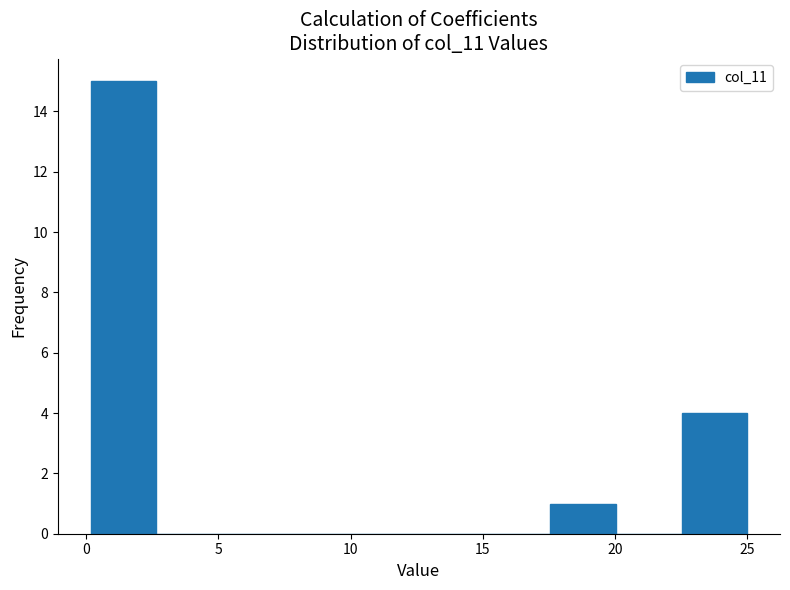

Reading left to right, list every bar in this chart as the range it spans on the x-axis followed by its height. Neither the bar edges nor the heights are printed on the chart, so give them approximately, as read against the axes.

0.0 to 2.5: 15
2.5 to 5.0: 0
5.0 to 7.5: 0
7.5 to 10.0: 0
10.0 to 12.5: 0
12.5 to 15.0: 0
15.0 to 17.5: 0
17.5 to 20.0: 1
20.0 to 22.5: 0
22.5 to 25.0: 4